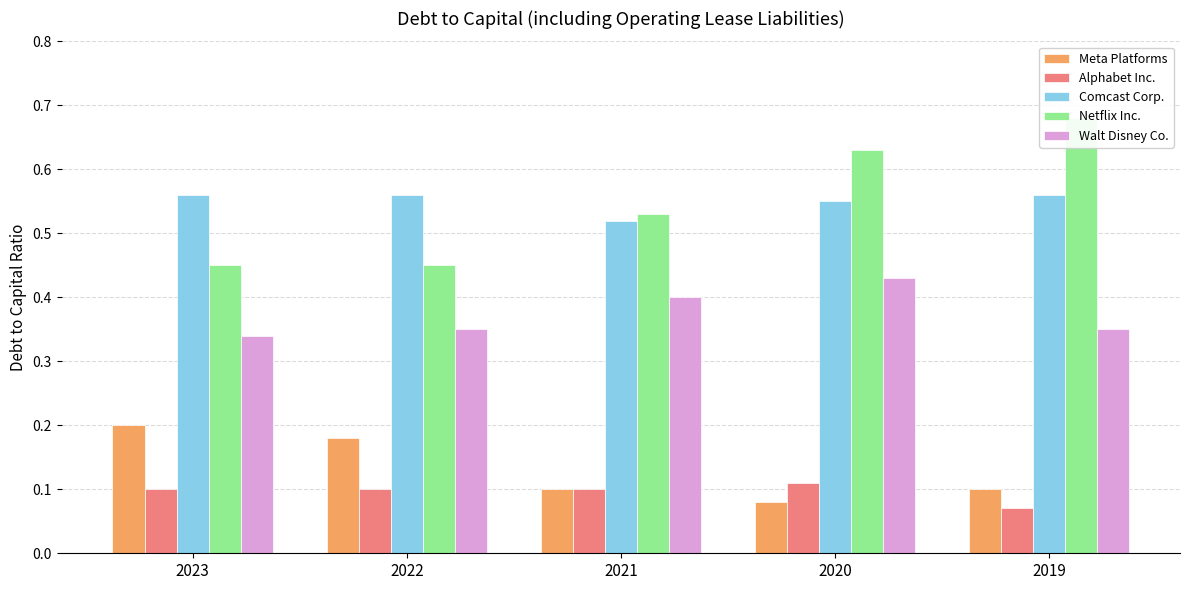

The Meta Platforms series shows 0.2 at 2023. True or false?

True